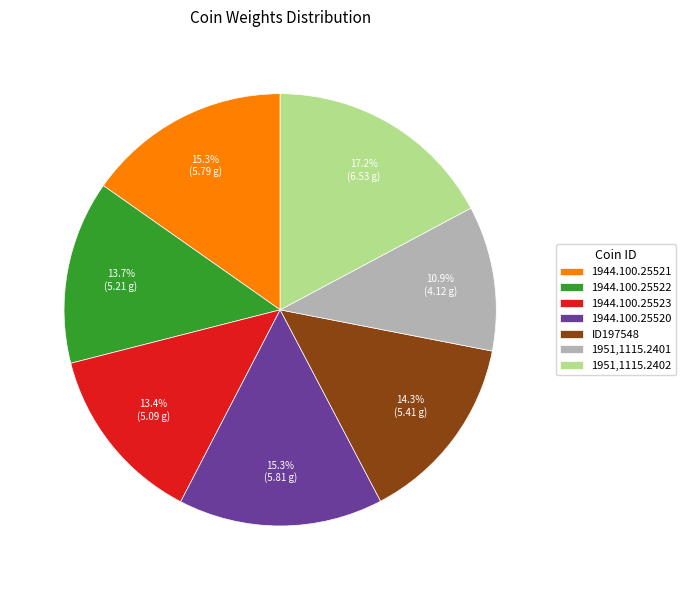

To the nearest percent, what portion does 1944.100.25520 represent?

15%